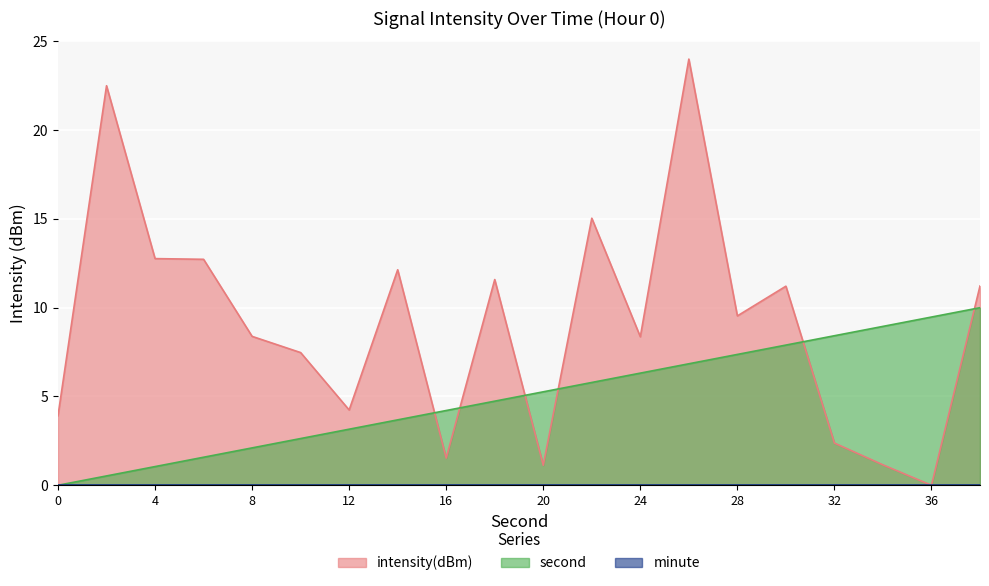

Which series ends up on top after the final intersection of intensity(dBm) and second?

intensity(dBm)